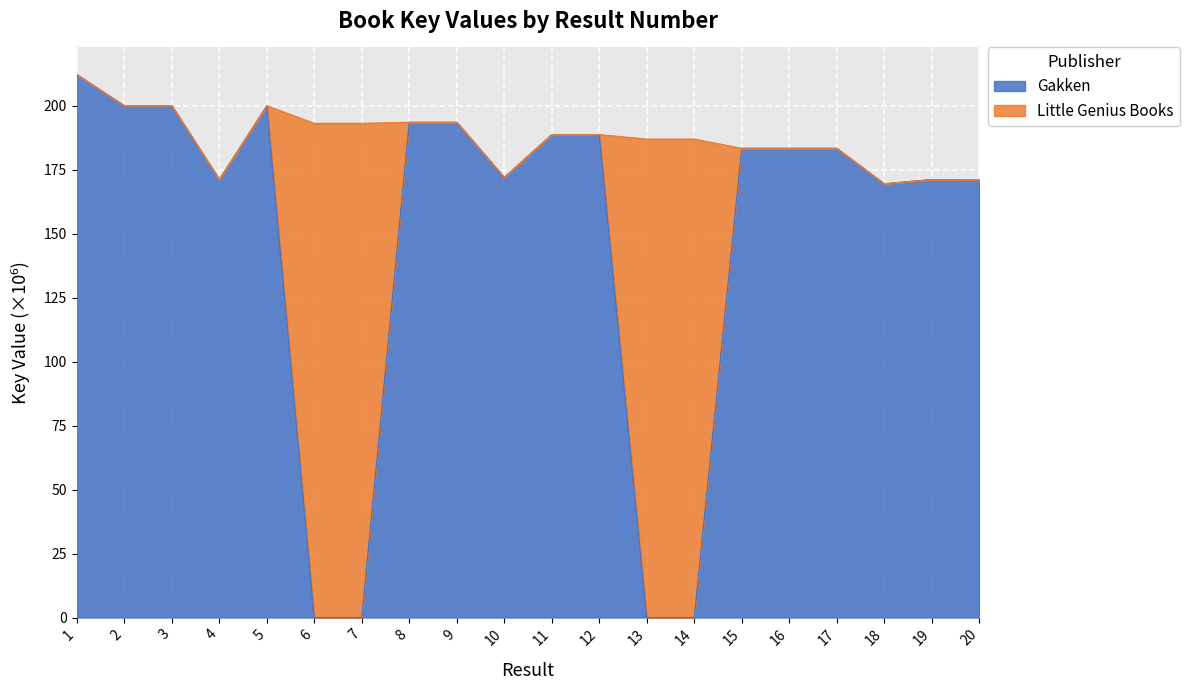

Which label corresponds to the smallest value in the chart?

6